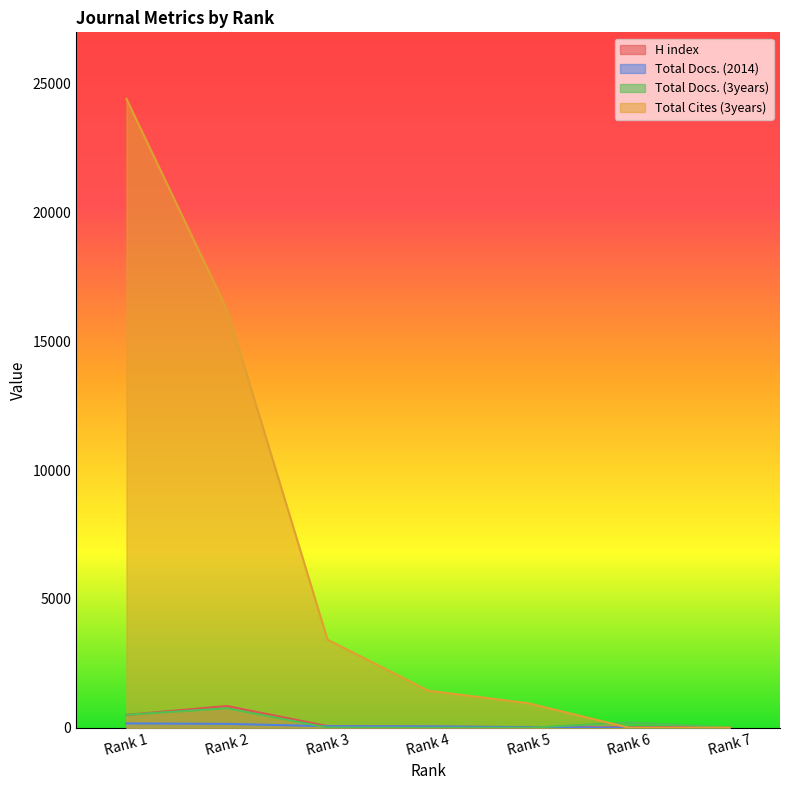

Which series has the largest total across all categories?

Total Cites (3years)